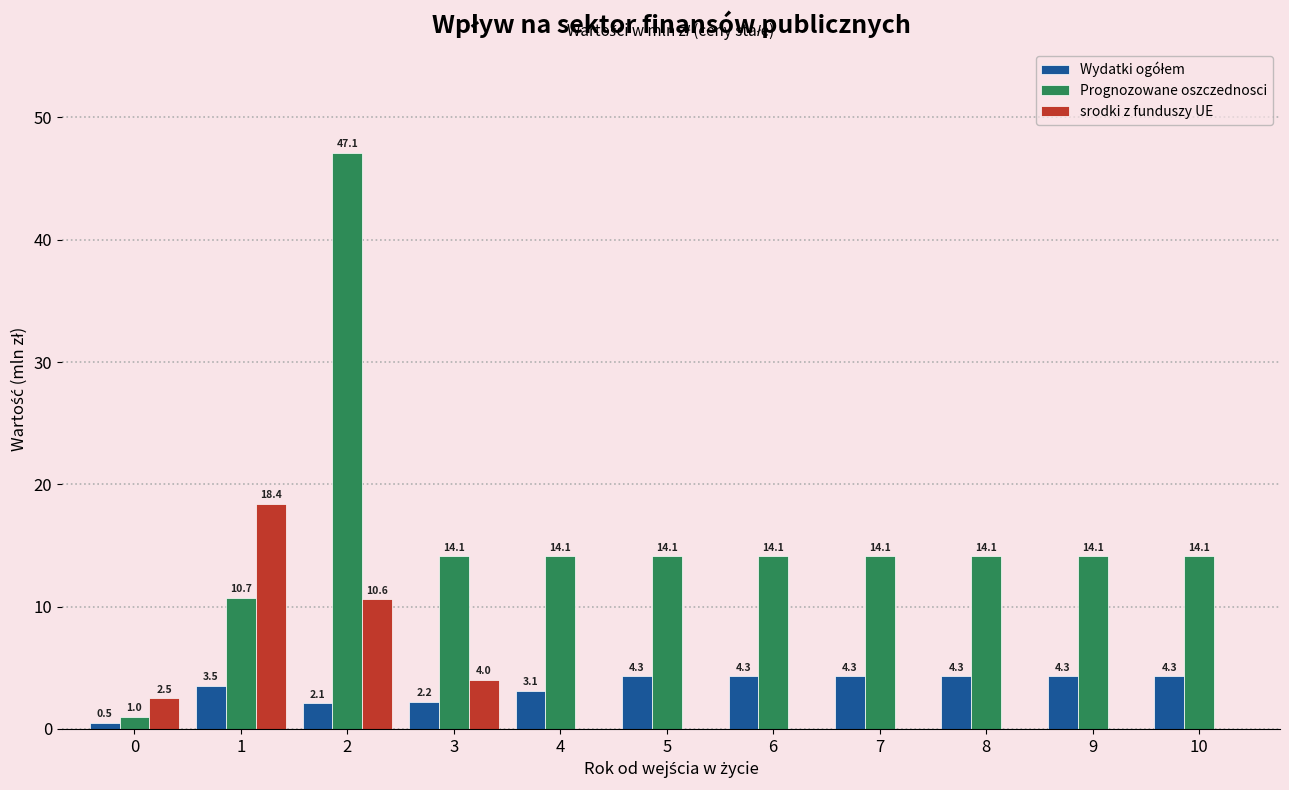

What is the sum of all Prognozowane oszczednosci values?

171.6